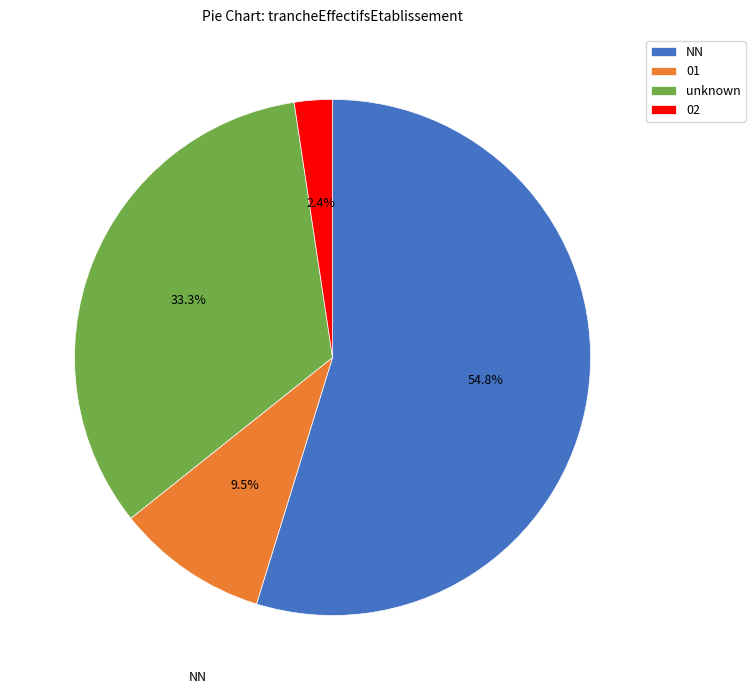

What percentage is the 02 slice, to the nearest percent?

2%